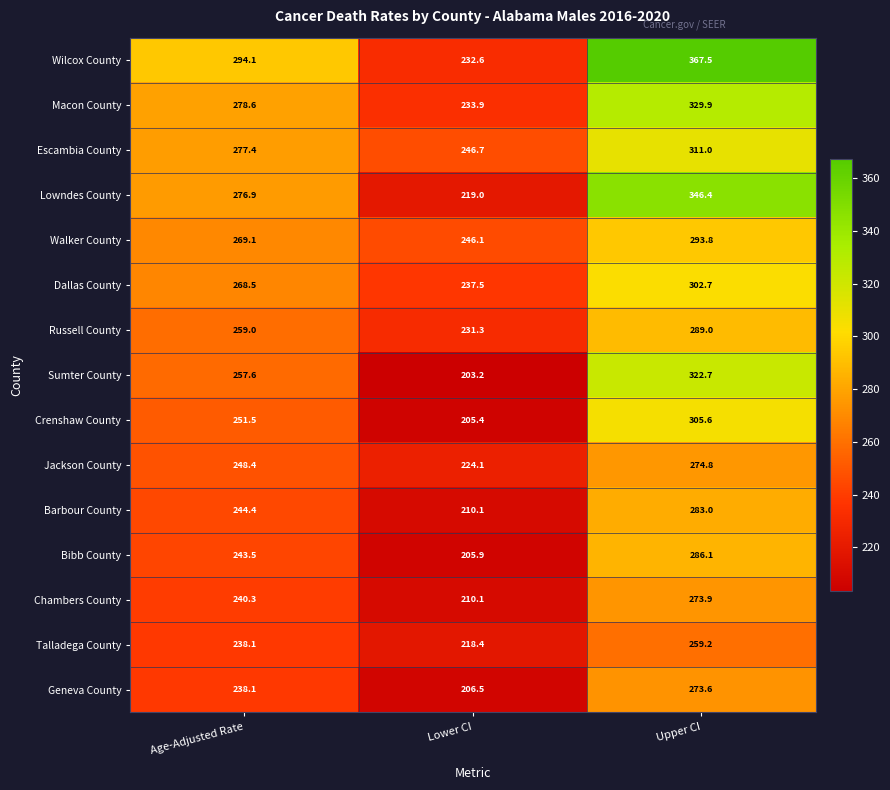

Where is Escambia County nearest to the value 278?

Age-Adjusted Rate